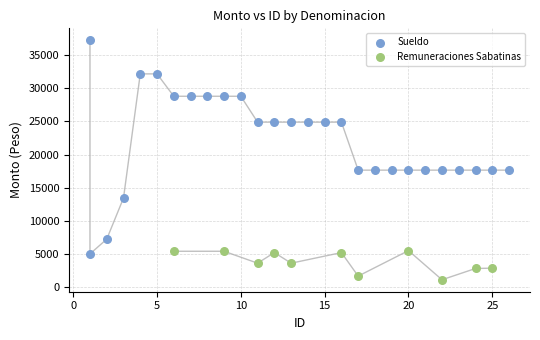

Which series contains the lowest Y value?

Remuneraciones Sabatinas